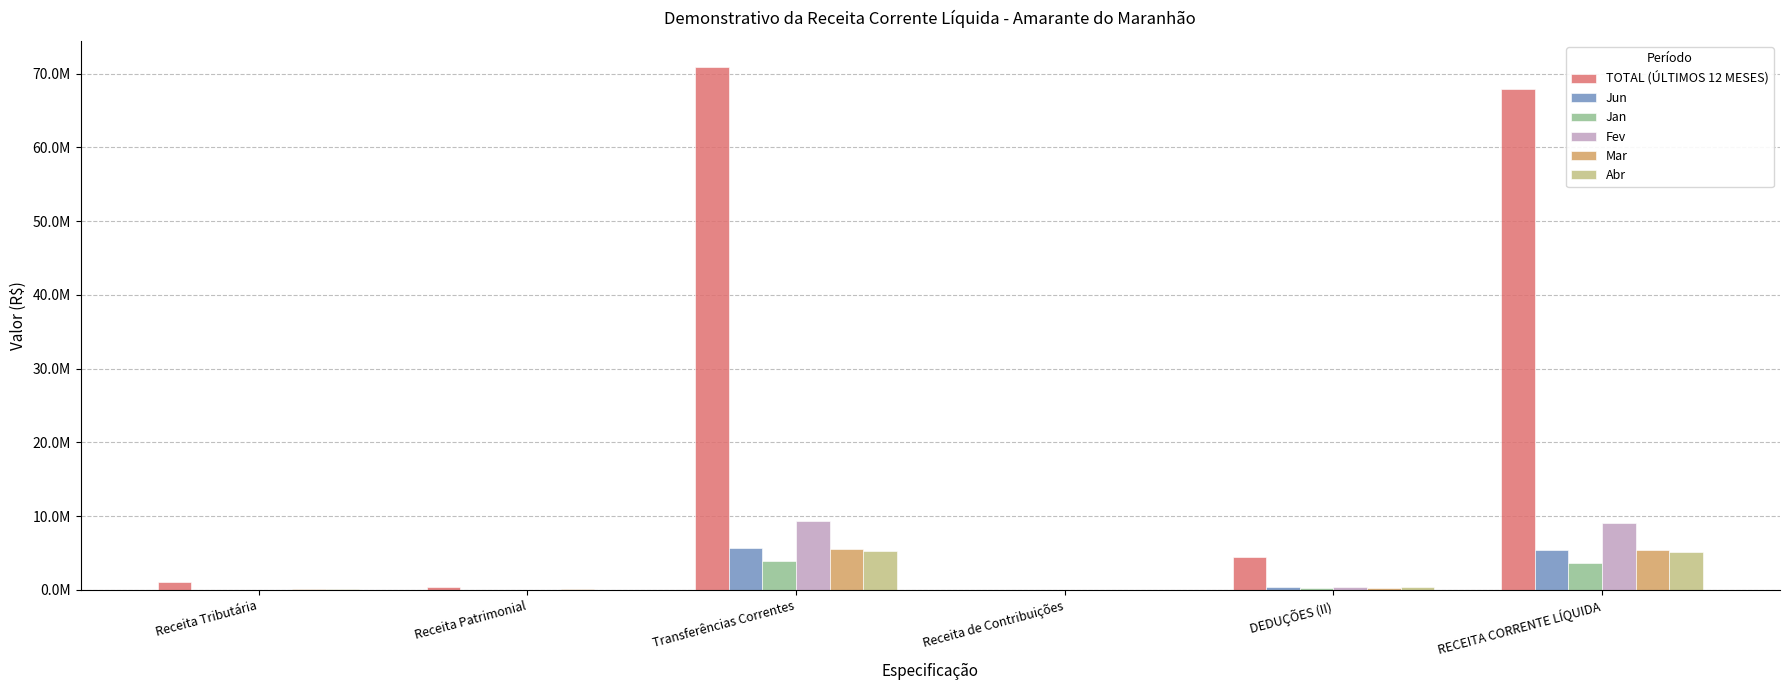

What position from the left is Receita de Contribuições?

4